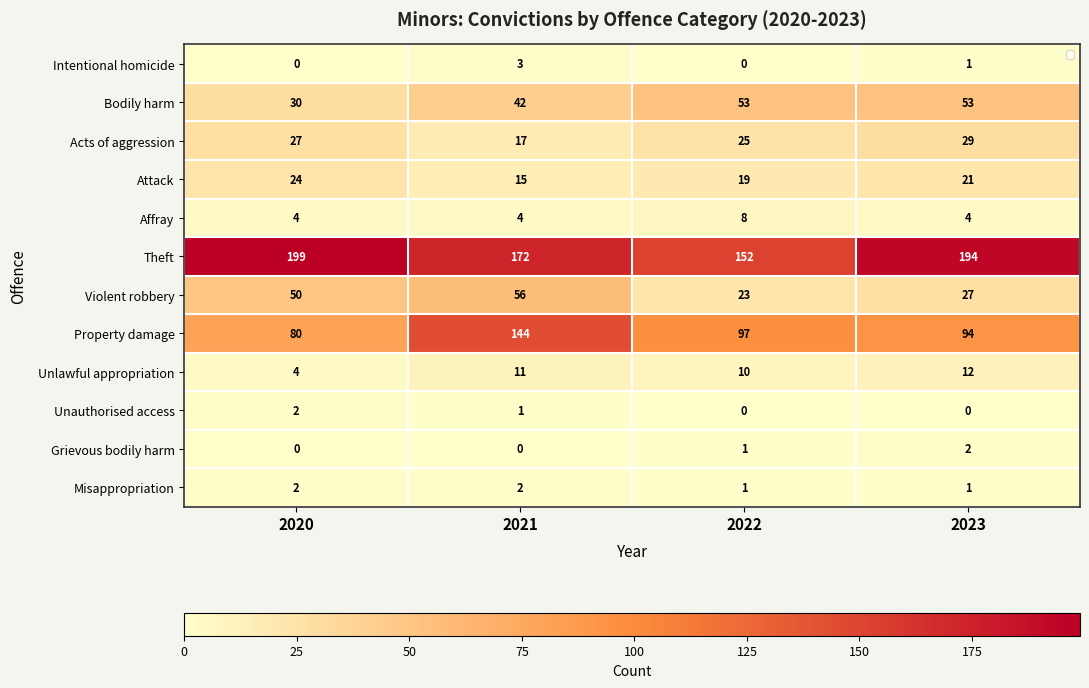

Rank the series by their maximum value, from highest to lowest.

Theft, Property damage, Violent robbery, Bodily harm, Acts of aggression, Attack, Unlawful appropriation, Affray, Intentional homicide, Unauthorised access, Grievous bodily harm, Misappropriation